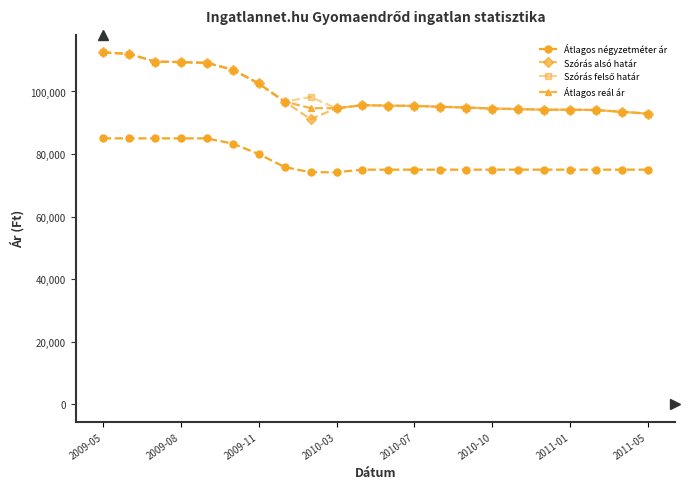

What is the maximum value for Átlagos reál ár?

112478